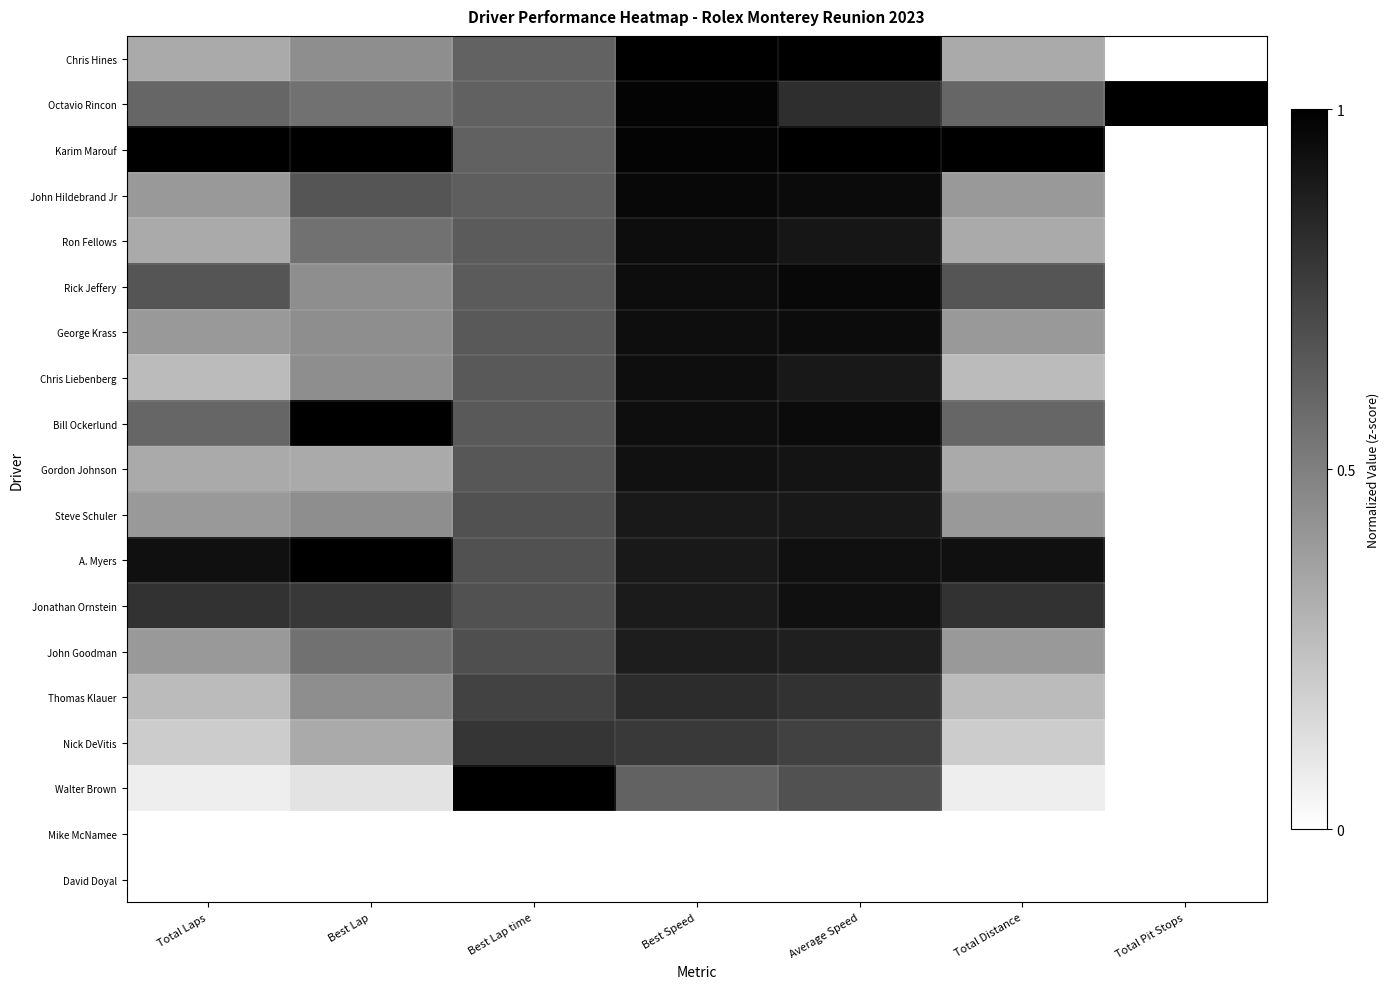

Reading left to right, extract all data points from this chart.

Chris Hines: Total Laps=0.3	Best Lap=0.4	Best Lap time=0.6	Best Speed=1.0	Average Speed=1.0	Total Distance=0.3	Total Pit Stops=0.0
Octavio Rincon: Total Laps=0.6	Best Lap=0.6	Best Lap time=0.6	Best Speed=1.0	Average Speed=0.8	Total Distance=0.6	Total Pit Stops=1.0
Karim Marouf: Total Laps=1.0	Best Lap=1.0	Best Lap time=0.6	Best Speed=1.0	Average Speed=1.0	Total Distance=1.0	Total Pit Stops=0.0
John Hildebrand Jr: Total Laps=0.4	Best Lap=0.7	Best Lap time=0.6	Best Speed=1.0	Average Speed=1.0	Total Distance=0.4	Total Pit Stops=0.0
Ron Fellows: Total Laps=0.3	Best Lap=0.6	Best Lap time=0.6	Best Speed=0.9	Average Speed=0.9	Total Distance=0.3	Total Pit Stops=0.0
Rick Jeffery: Total Laps=0.7	Best Lap=0.4	Best Lap time=0.6	Best Speed=0.9	Average Speed=1.0	Total Distance=0.7	Total Pit Stops=0.0
George Krass: Total Laps=0.4	Best Lap=0.4	Best Lap time=0.6	Best Speed=0.9	Average Speed=1.0	Total Distance=0.4	Total Pit Stops=0.0
Chris Liebenberg: Total Laps=0.3	Best Lap=0.4	Best Lap time=0.6	Best Speed=0.9	Average Speed=0.9	Total Distance=0.3	Total Pit Stops=0.0
Bill Ockerlund: Total Laps=0.6	Best Lap=1.0	Best Lap time=0.6	Best Speed=0.9	Average Speed=1.0	Total Distance=0.6	Total Pit Stops=0.0
Gordon Johnson: Total Laps=0.3	Best Lap=0.3	Best Lap time=0.7	Best Speed=0.9	Average Speed=0.9	Total Distance=0.3	Total Pit Stops=0.0
Steve Schuler: Total Laps=0.4	Best Lap=0.4	Best Lap time=0.7	Best Speed=0.9	Average Speed=0.9	Total Distance=0.4	Total Pit Stops=0.0
A. Myers: Total Laps=0.9	Best Lap=1.0	Best Lap time=0.7	Best Speed=0.9	Average Speed=0.9	Total Distance=0.9	Total Pit Stops=0.0
Jonathan Ornstein: Total Laps=0.8	Best Lap=0.8	Best Lap time=0.7	Best Speed=0.9	Average Speed=0.9	Total Distance=0.8	Total Pit Stops=0.0
John Goodman: Total Laps=0.4	Best Lap=0.6	Best Lap time=0.7	Best Speed=0.9	Average Speed=0.9	Total Distance=0.4	Total Pit Stops=0.0
Thomas Klauer: Total Laps=0.3	Best Lap=0.4	Best Lap time=0.7	Best Speed=0.8	Average Speed=0.8	Total Distance=0.3	Total Pit Stops=0.0
Nick DeVitis: Total Laps=0.2	Best Lap=0.3	Best Lap time=0.8	Best Speed=0.8	Average Speed=0.7	Total Distance=0.2	Total Pit Stops=0.0
Walter Brown: Total Laps=0.1	Best Lap=0.1	Best Lap time=1.0	Best Speed=0.6	Average Speed=0.7	Total Distance=0.1	Total Pit Stops=0.0
Mike McNamee: Total Laps=0.0	Best Lap=0.0	Best Lap time=0.0	Best Speed=0.0	Average Speed=0.0	Total Distance=0.0	Total Pit Stops=0.0
David Doyal: Total Laps=0.0	Best Lap=0.0	Best Lap time=0.0	Best Speed=0.0	Average Speed=0.0	Total Distance=0.0	Total Pit Stops=0.0